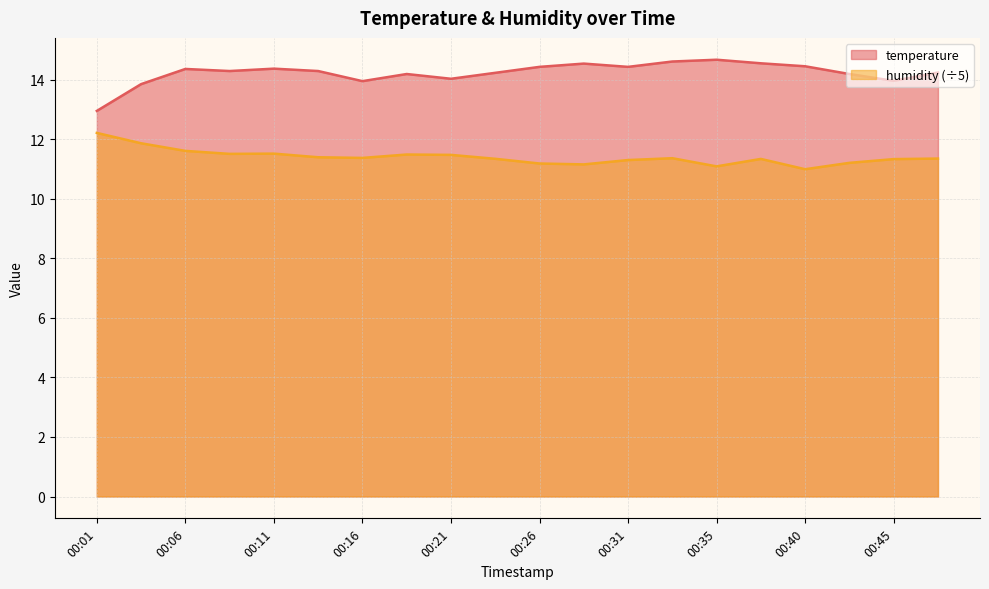

What is the value of the temperature point at the 13th from the left?

14.4